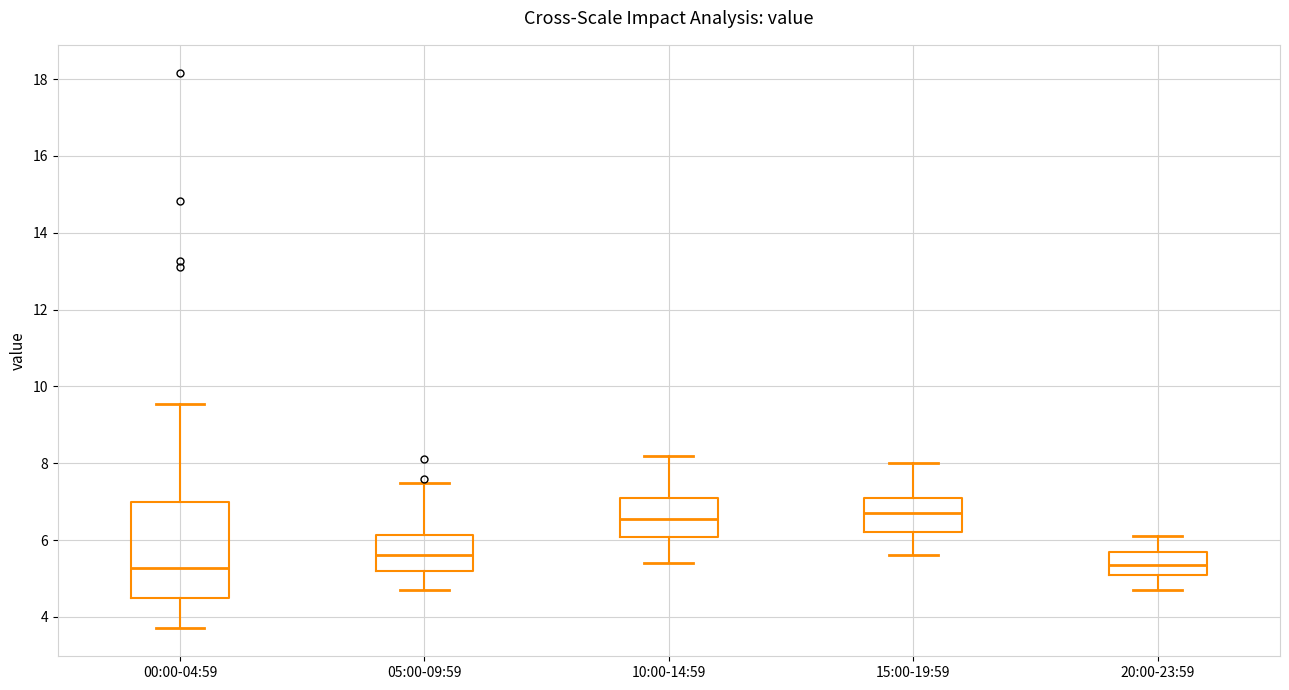

Where is the upper edge of the box for 15:00-19:59 on the y-axis? The values are not printed on the chart, so give them approximately, as read against the axis.

7.2